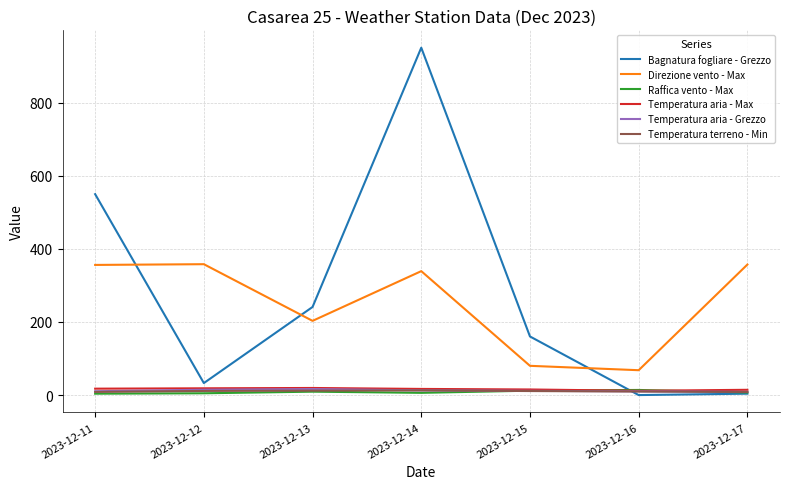

What is the difference between the Raffica vento - Max values at 2023-12-11 and 2023-12-16?

10.2